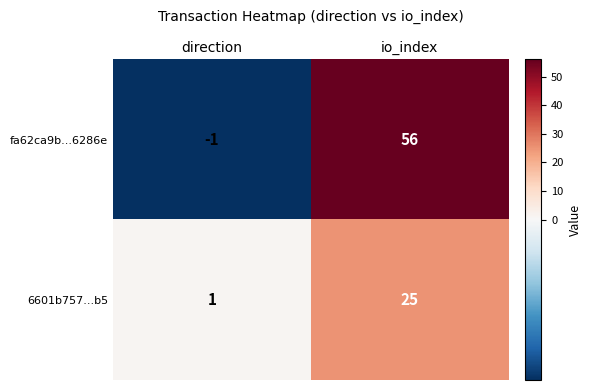

Is it true that fa62ca9b...6286e equals 16 at io_index?

False